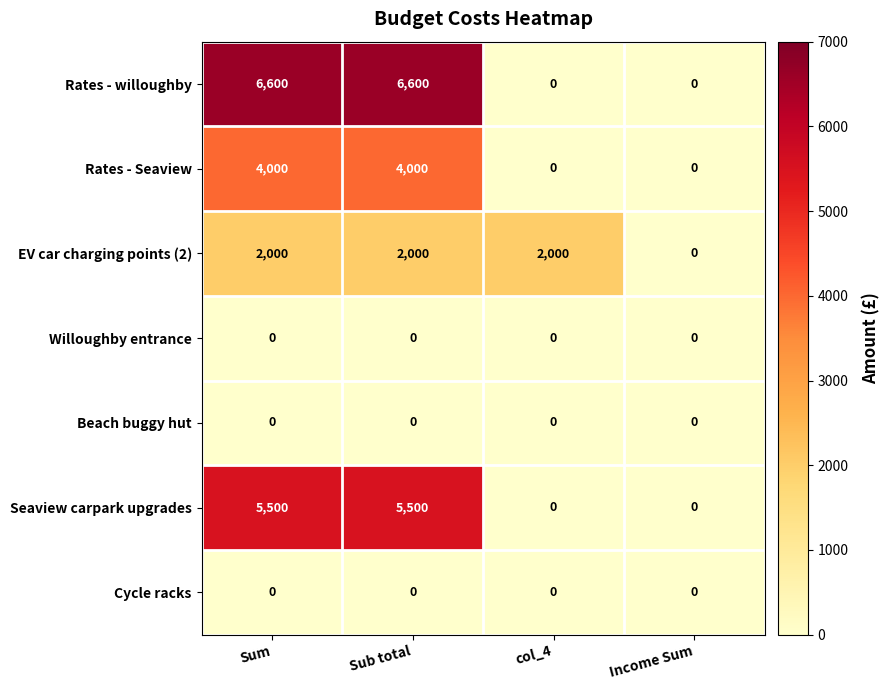

Between Sub total and Income Sum, which series saw the biggest shift?

Rates - willoughby